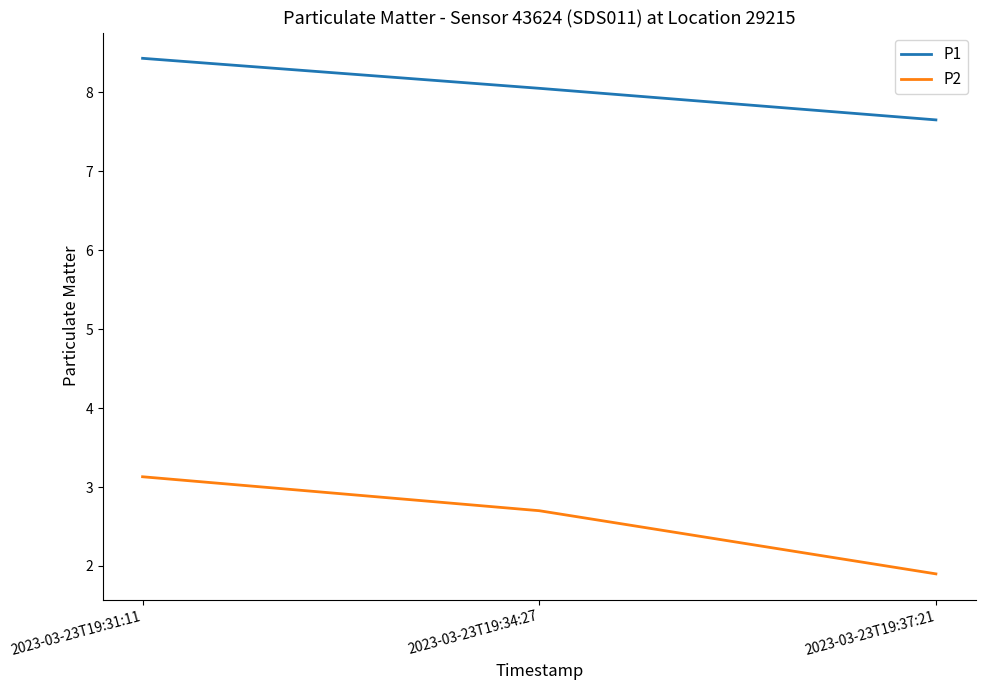

Is the value of P1 at 2023-03-23T19:37:21 greater than the value of P2 at 2023-03-23T19:34:27?

Yes